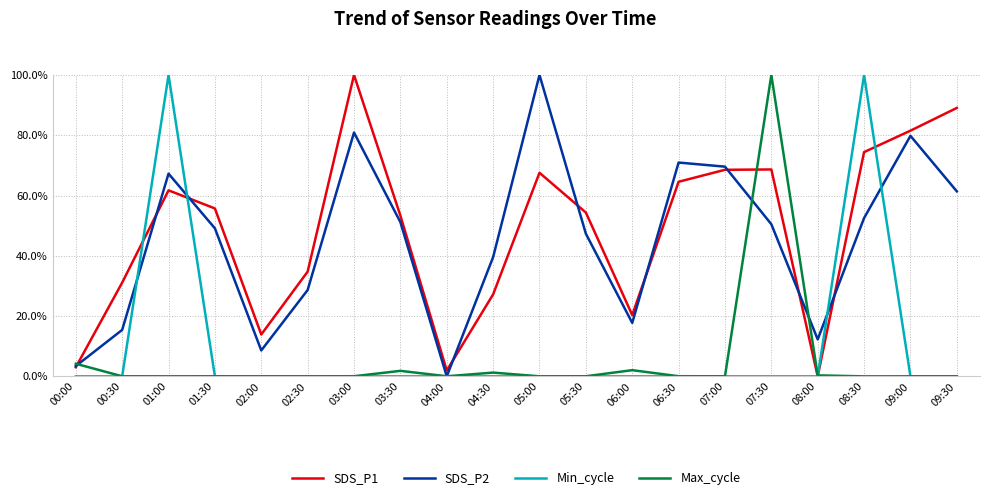

At which label does SDS_P1 reach its peak?

03:00